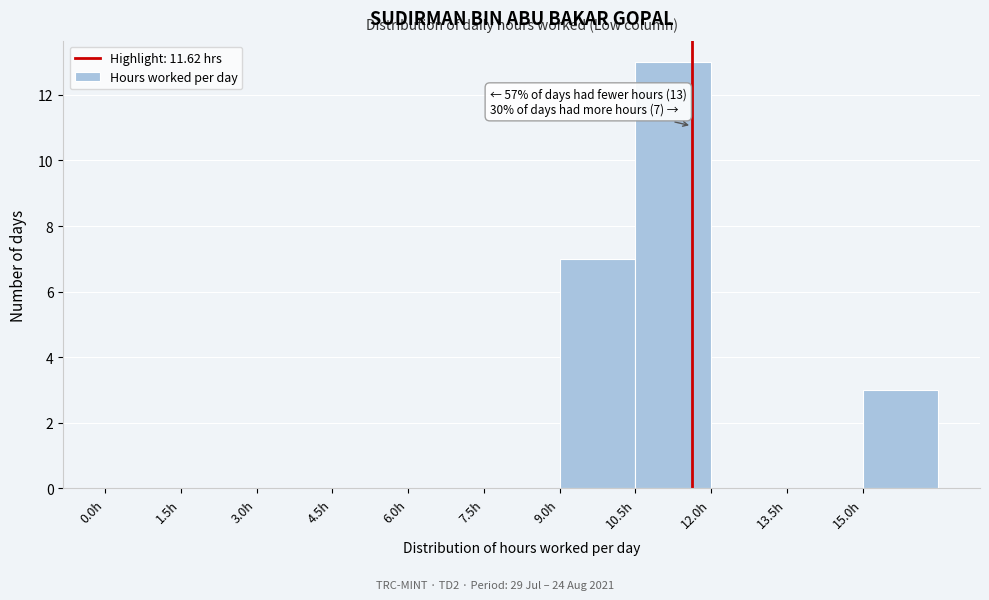

Over which range of the x-axis is the bar tallest?

10.5 to 12.0